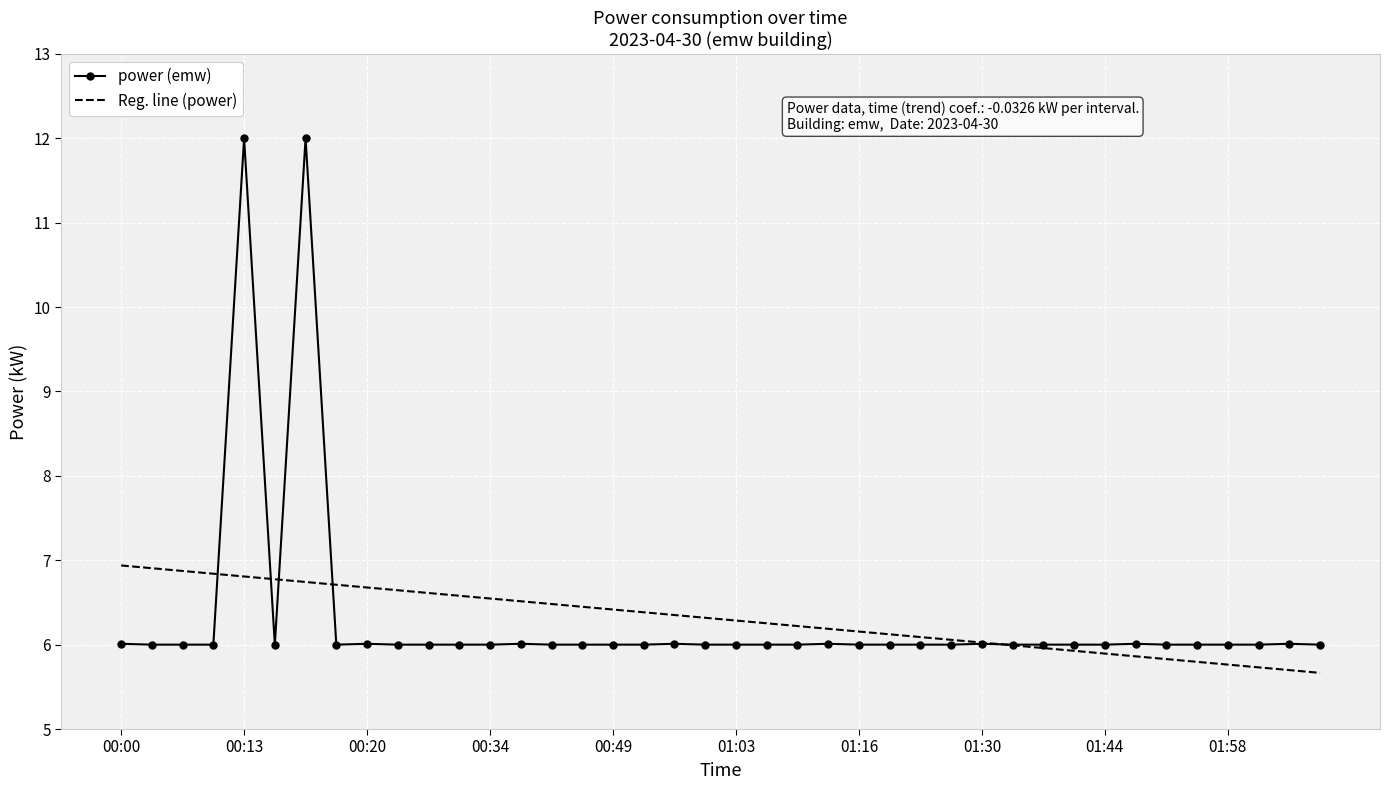

Rank the series by their maximum value, from lowest to highest.

Reg. line (power), power (emw)